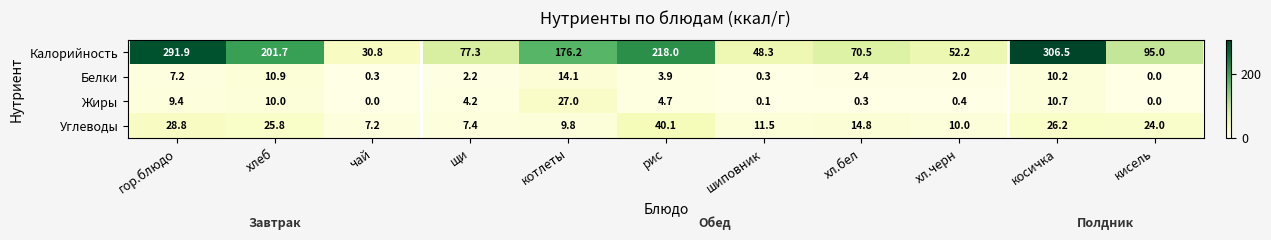

Rank the series at хл.черн from highest to lowest value.

Калорийность, Углеводы, Белки, Жиры